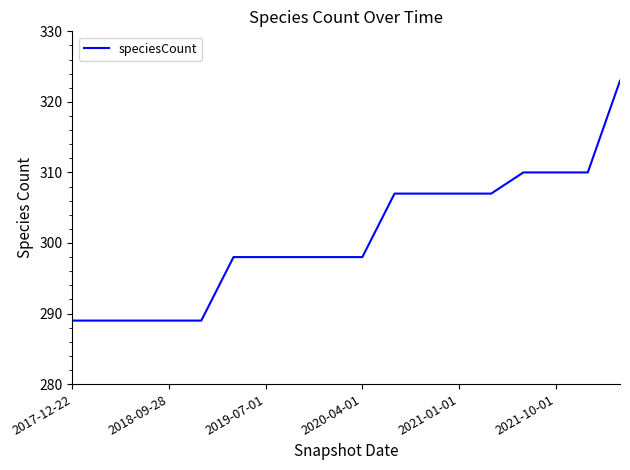

Reading left to right, list all the values displayed in this chart.

289	289	289	289	289	298	298	298	298	298	307	307	307	307	310	310	310	323